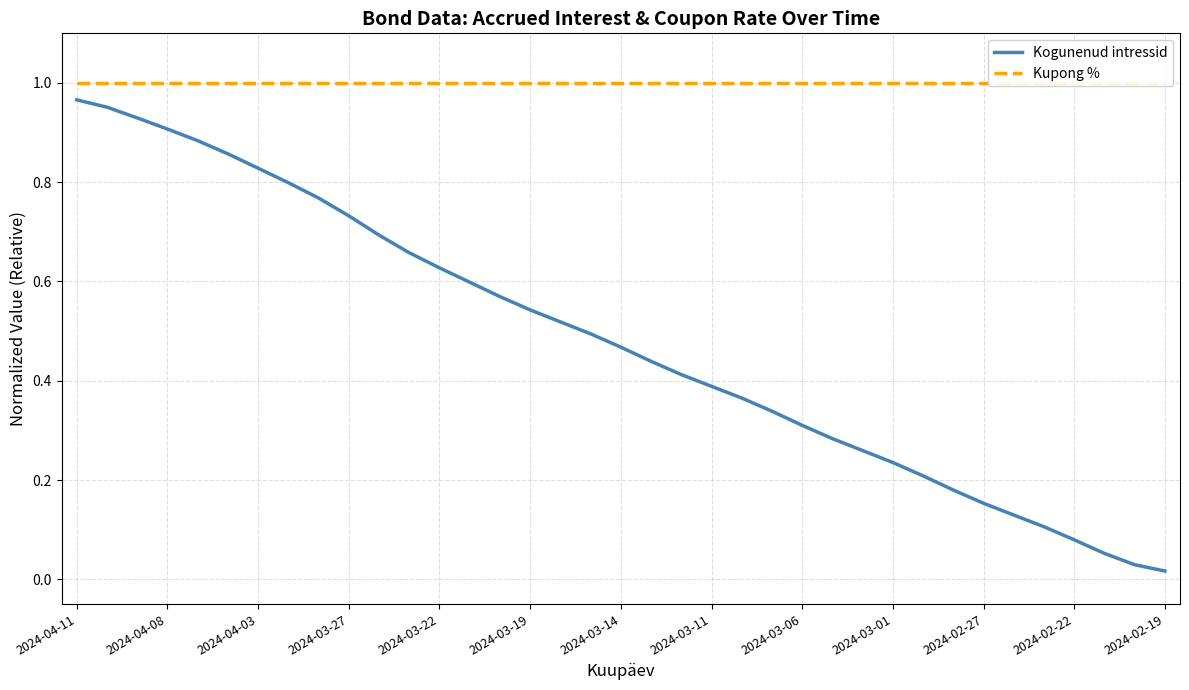

Which series has the largest Y range (max minus min)?

Kogunenud intressid